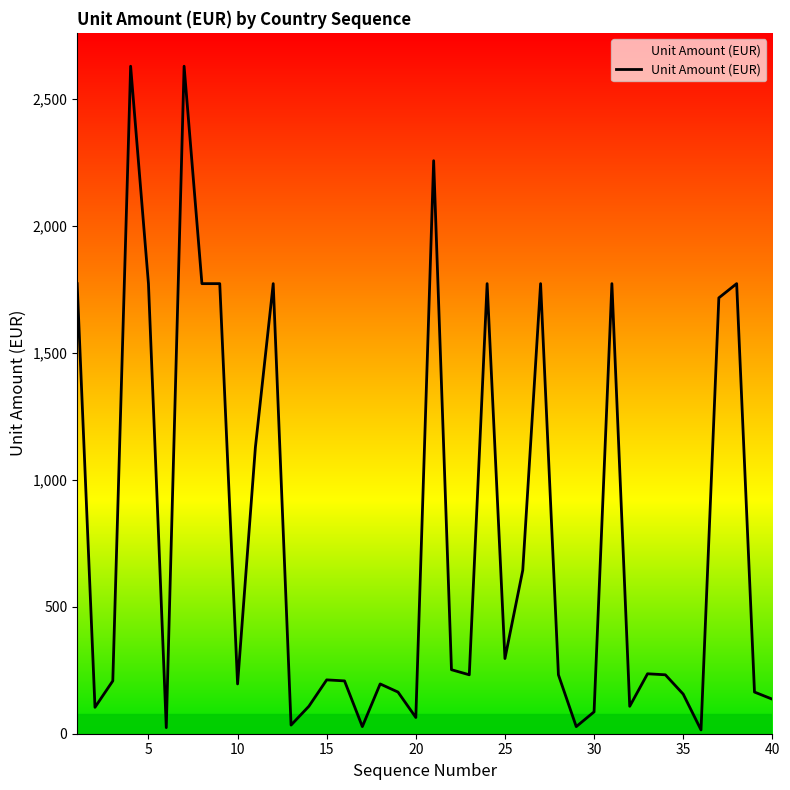

What is the greatest value displayed?

2628